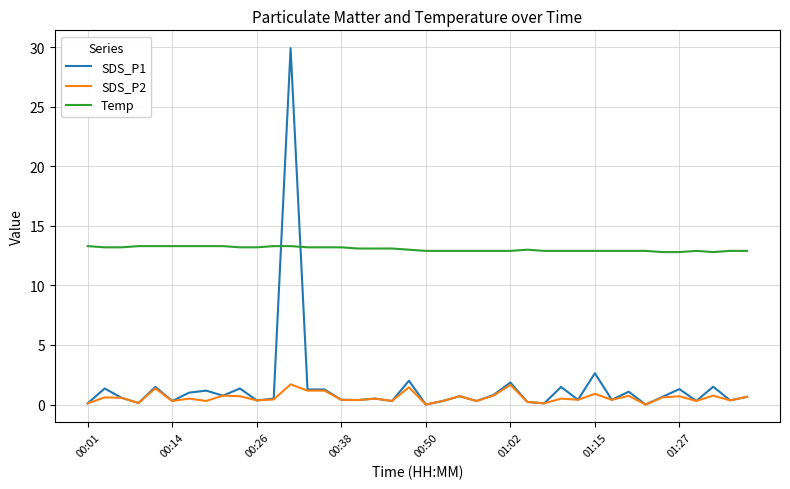

Which series has the largest range (max minus min)?

SDS_P1